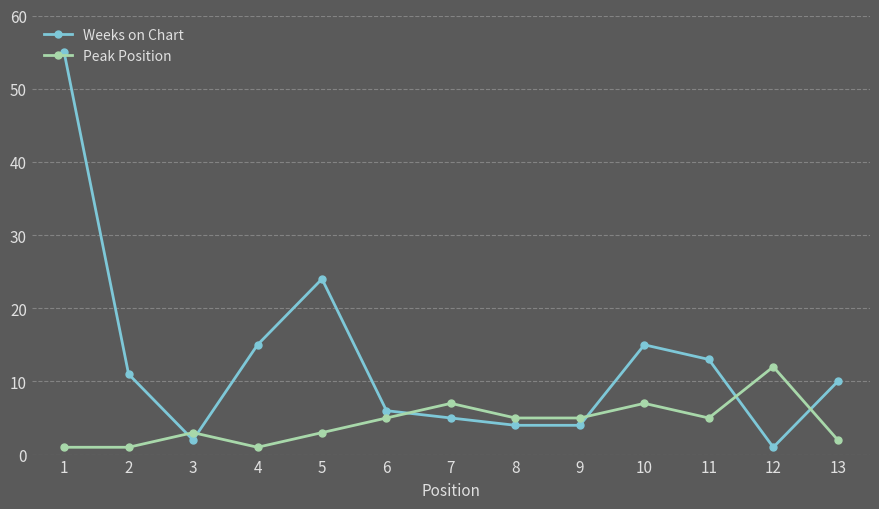

What value does the Peak Position series have at 3, to the nearest 5?

5